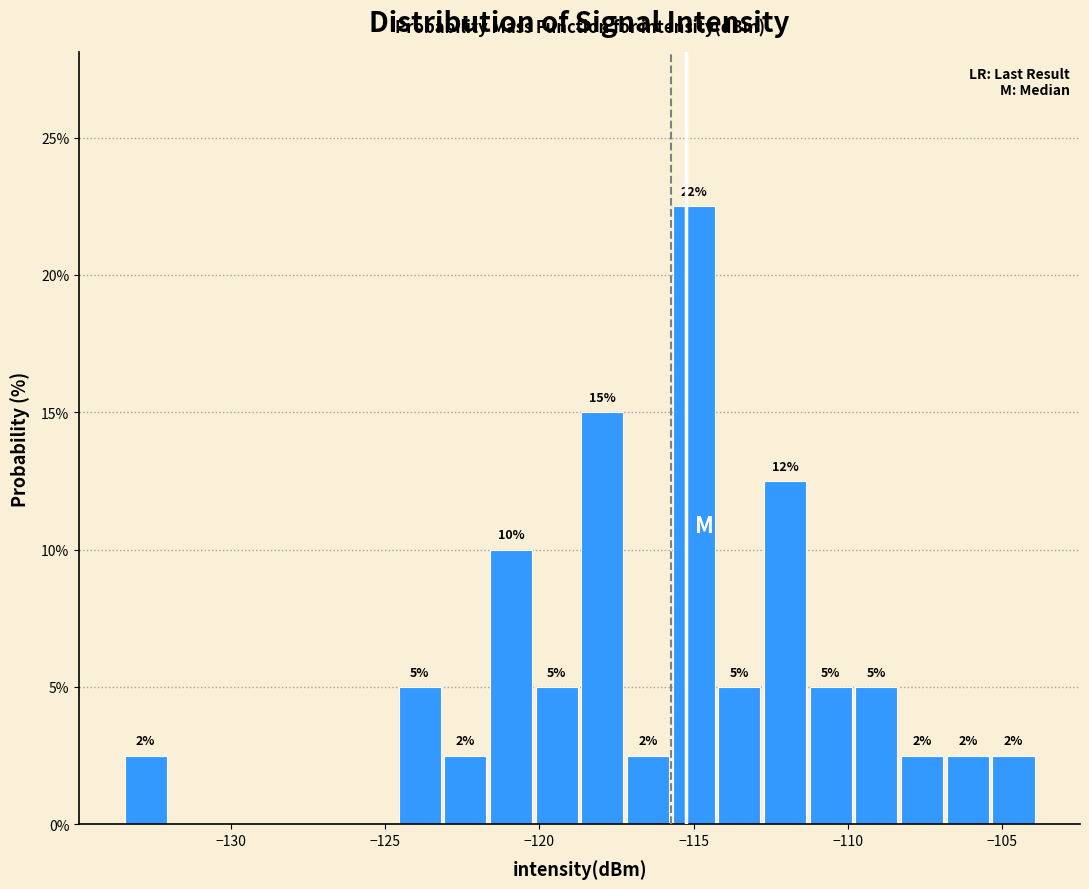

Around what value on the x-axis is the tallest bar? Give the approximate position of its centre, as read against the axis.

-115.0